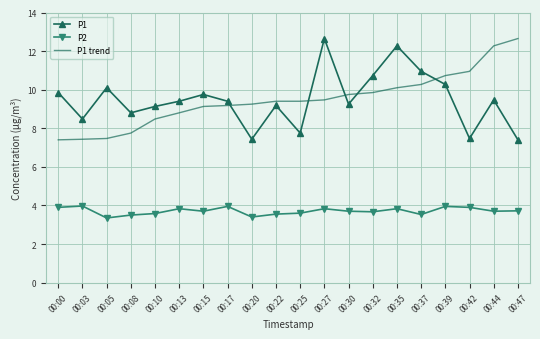

At 00:25, list the series in order from largest to smallest.

P1 trend, P1, P2